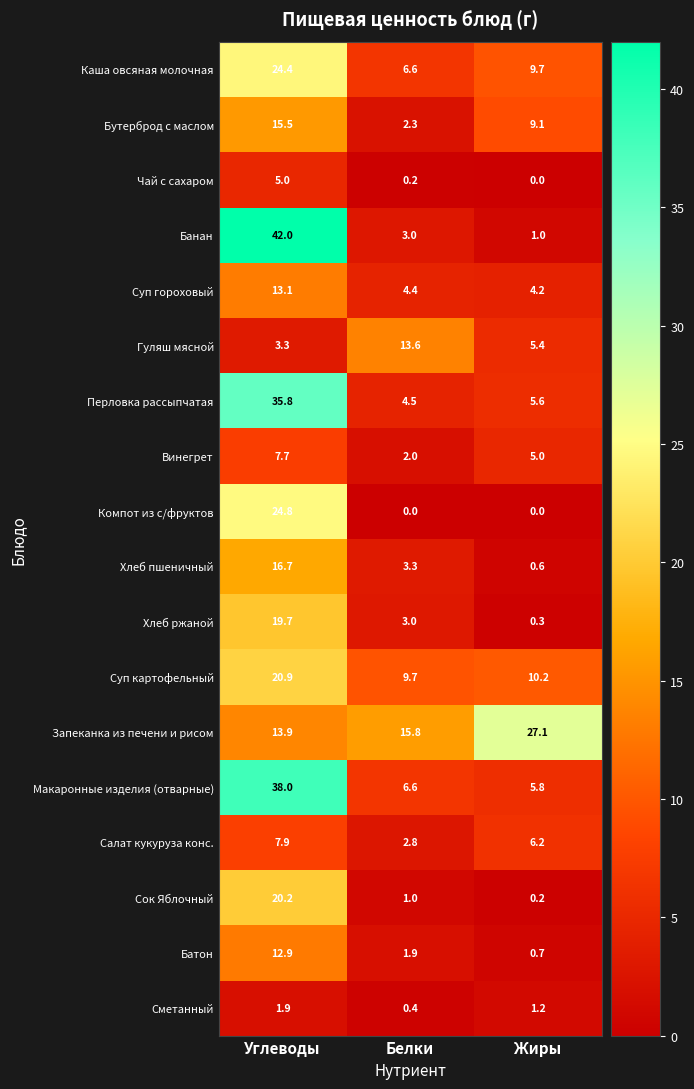

What is the maximum value shown in the chart?

42.0